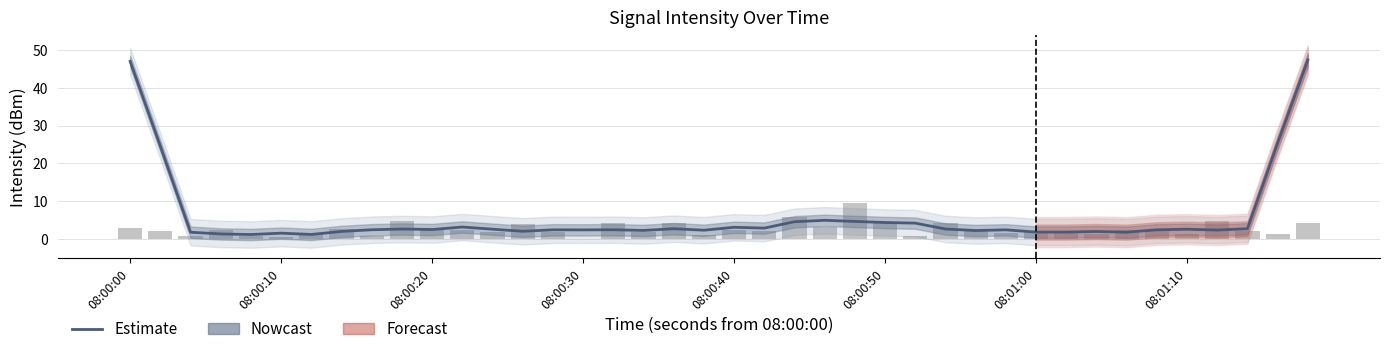

What is the sum of all Estimate values?

236.6